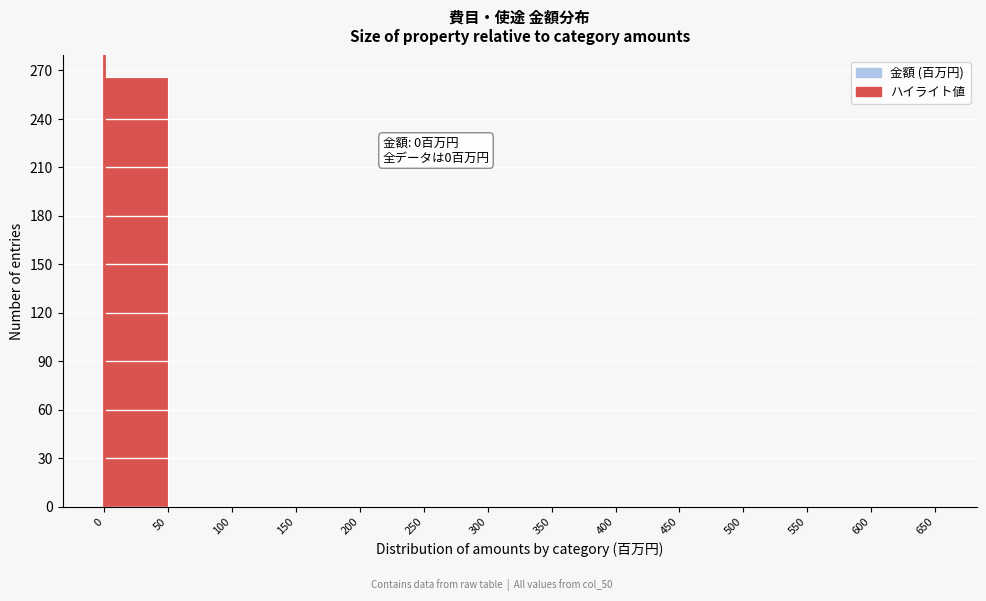

Over which range of the x-axis is the bar tallest?

0 to 50